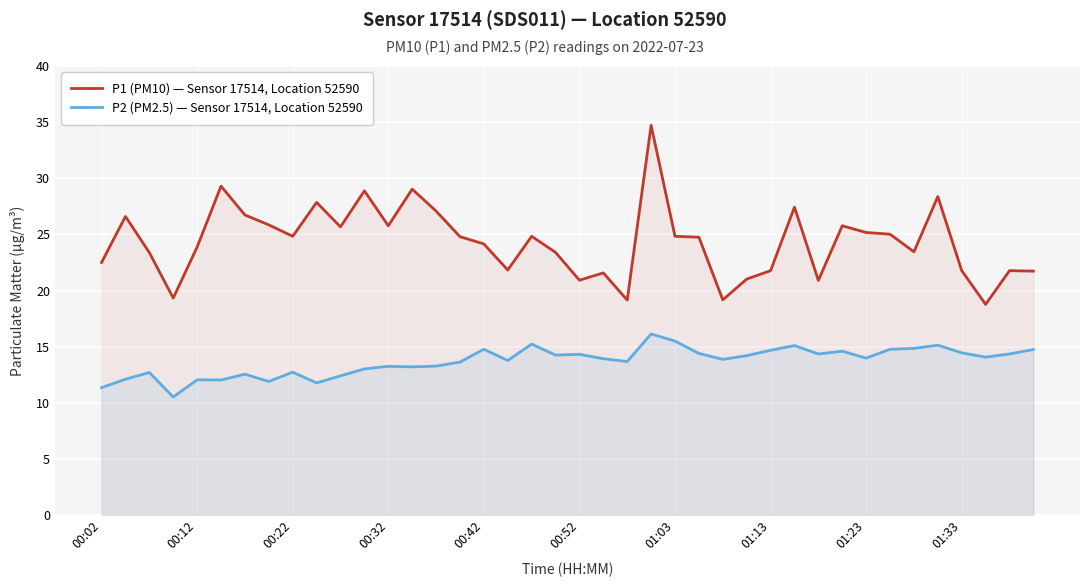

Which series has the largest total across all categories?

P1 (PM10) — Sensor 17514, Location 52590